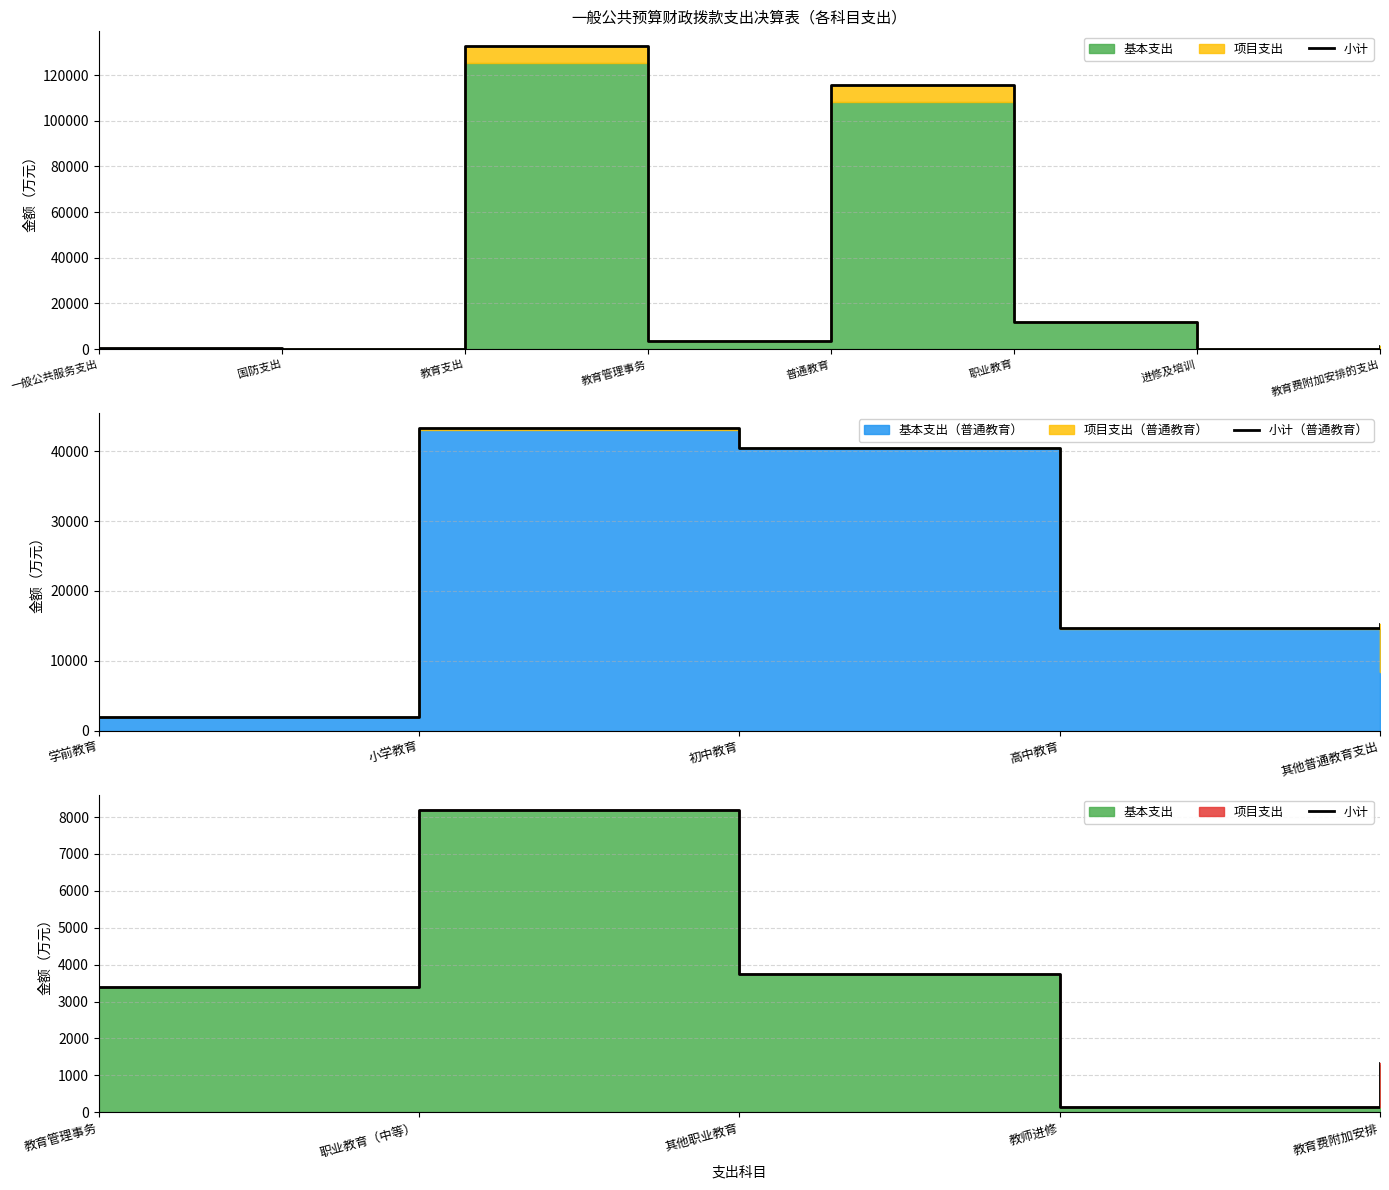

The value of 小计（普通教育） at 高中教育 is 19384.8. True or false?

False